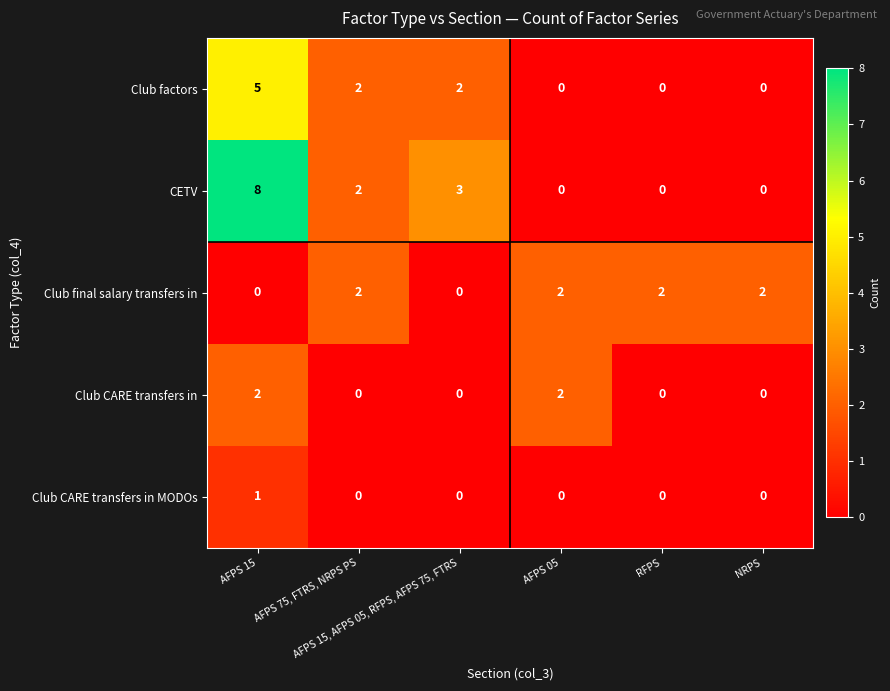

What is the sum of all Club final salary transfers in values?

8